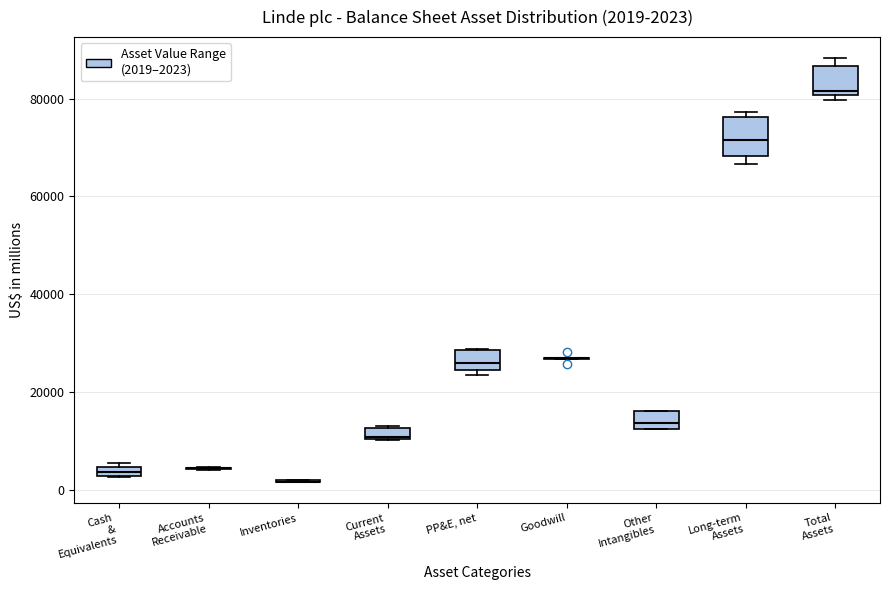

Which box is the tallest, from its lower edge to its upper edge?

Long-term Assets